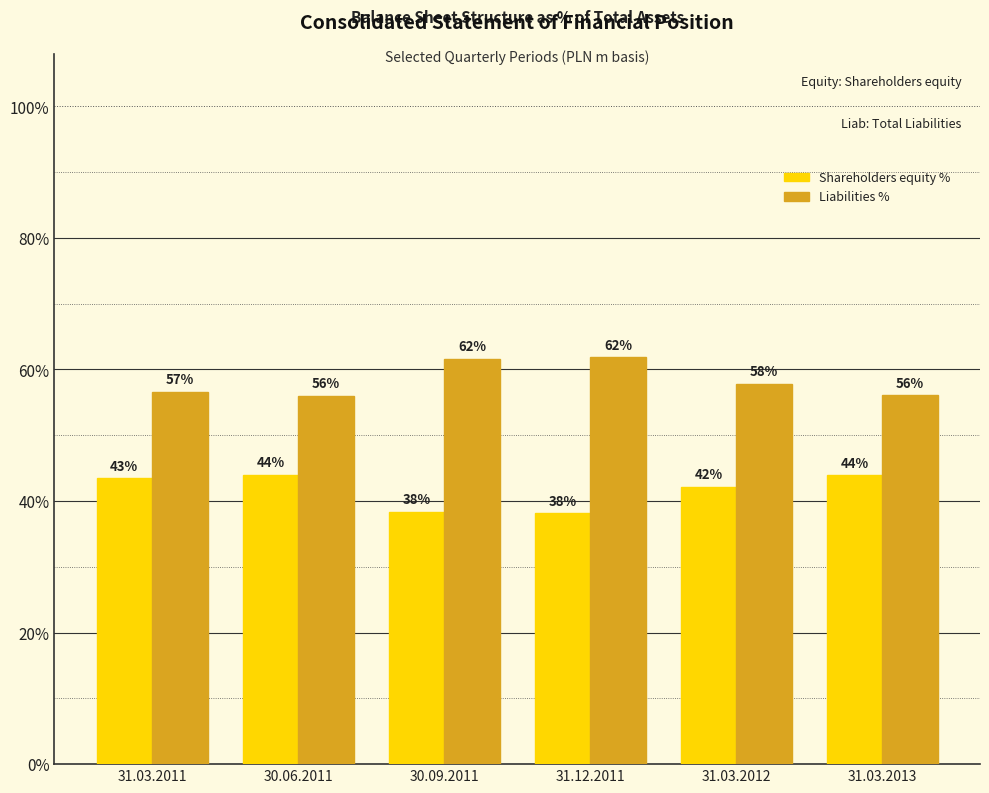

What is the smallest value displayed?

38.2